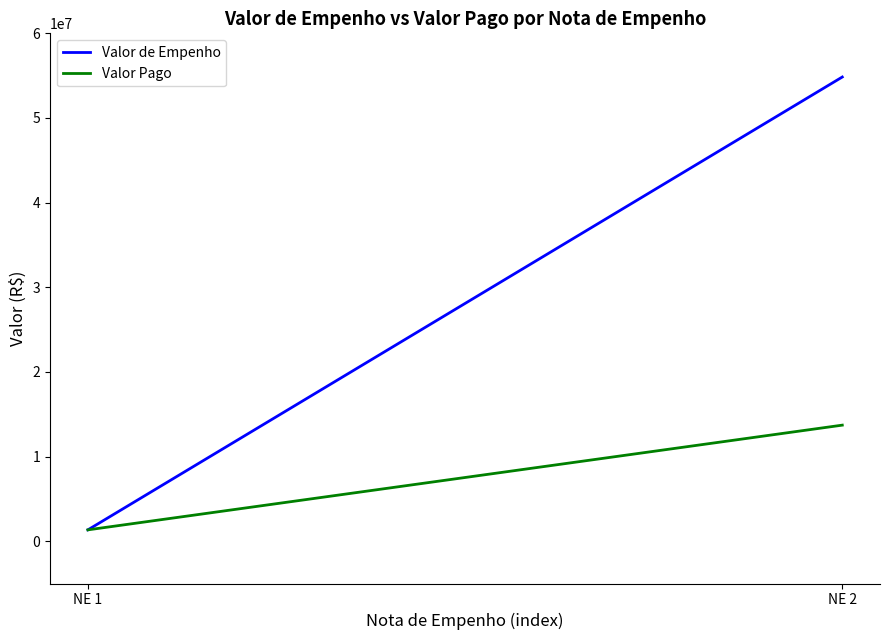

How many distinct data groups are displayed?

2